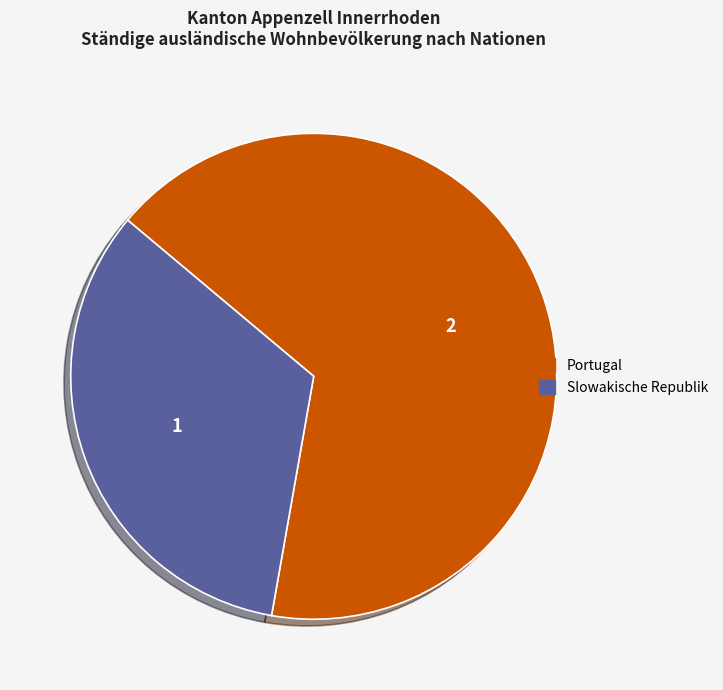

Approximately how many times larger is the value at Portugal compared to Slowakische Republik?

2.0